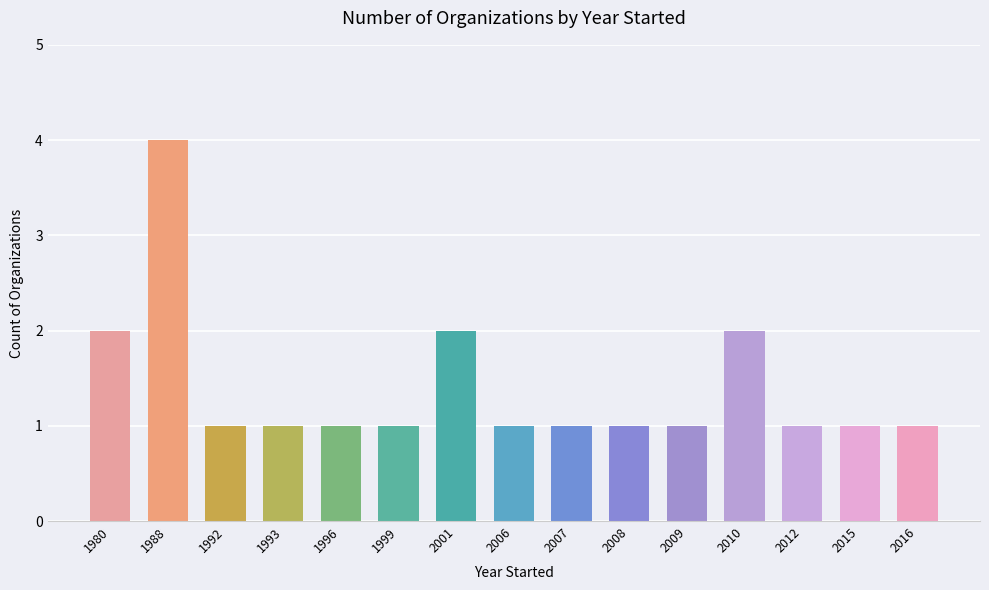

What value does the data have at 1980?

2